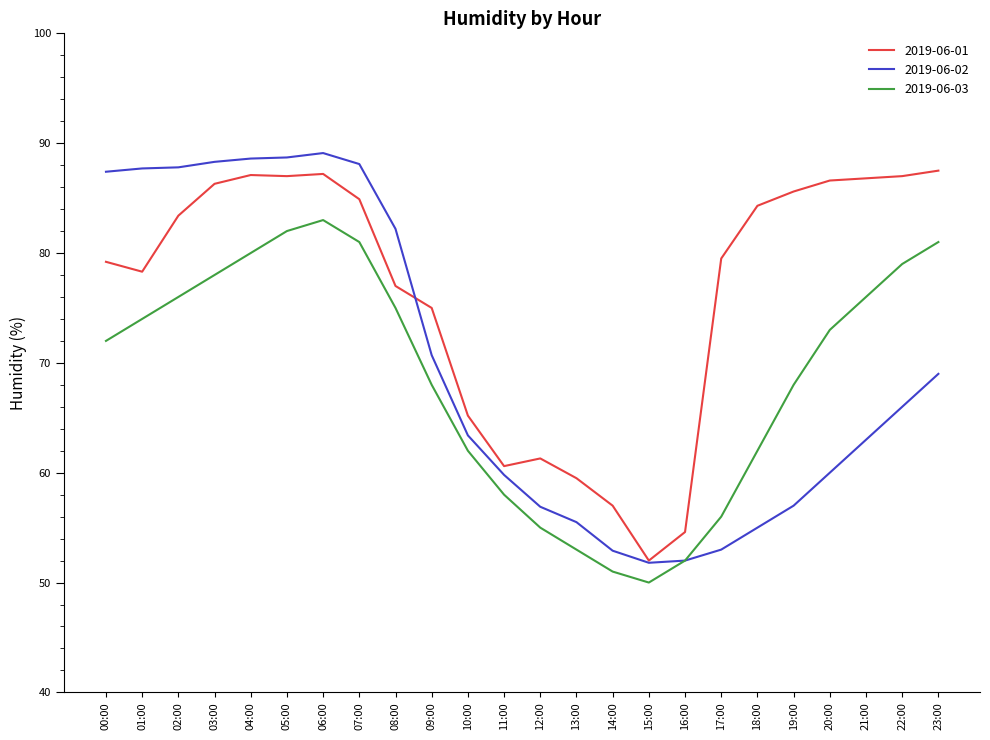

What is the minimum value for 2019-06-02?

51.8